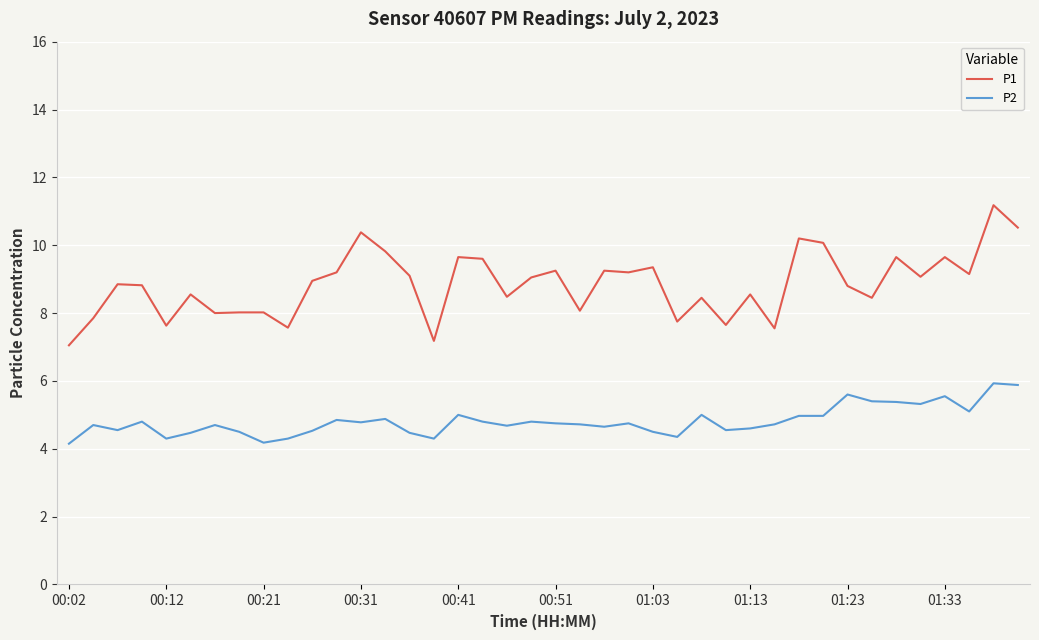

Which series has the largest total across all categories?

P1